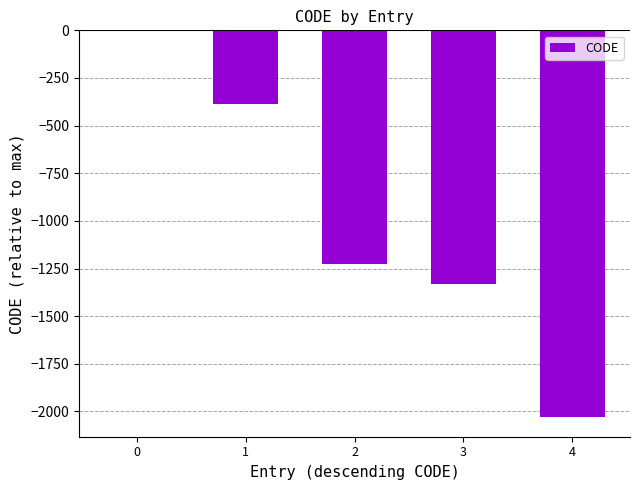

True or false: the data shows 0 at 0.

True